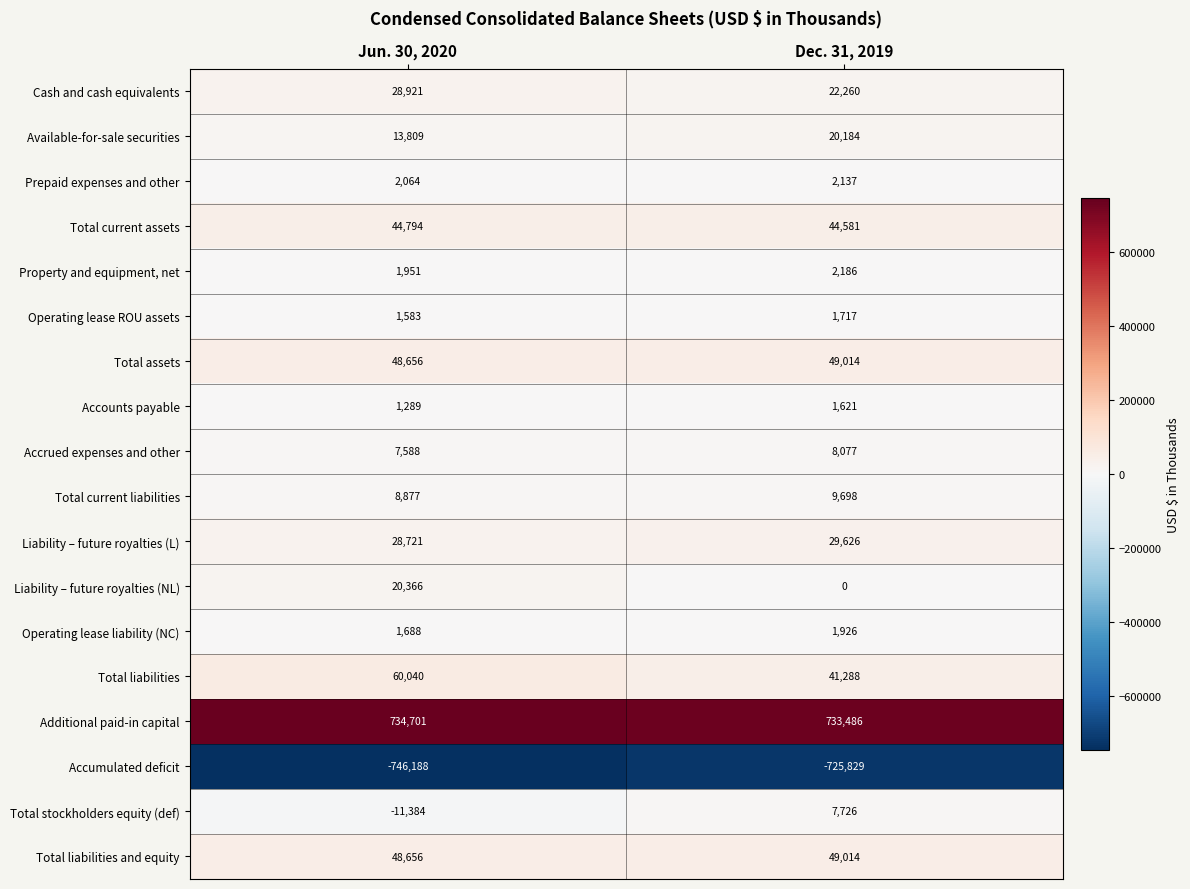

What is the difference between the Cash and cash equivalents values at Jun. 30, 2020 and Dec. 31, 2019?

6661